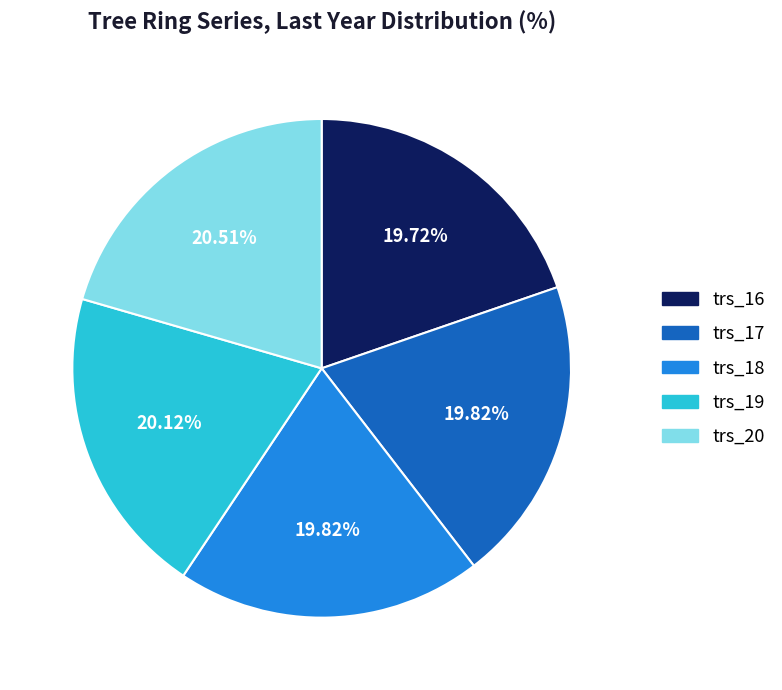

What is the ratio of the value at trs_19 to the value at trs_18?

1.0